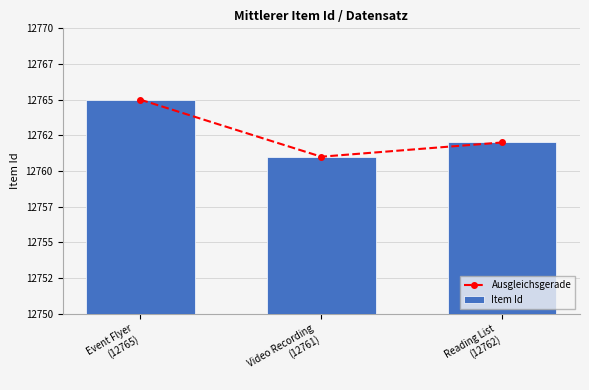

Which series changed the most between Video Recording
(12761) and Reading List
(12762)?

Ausgleichsgerade